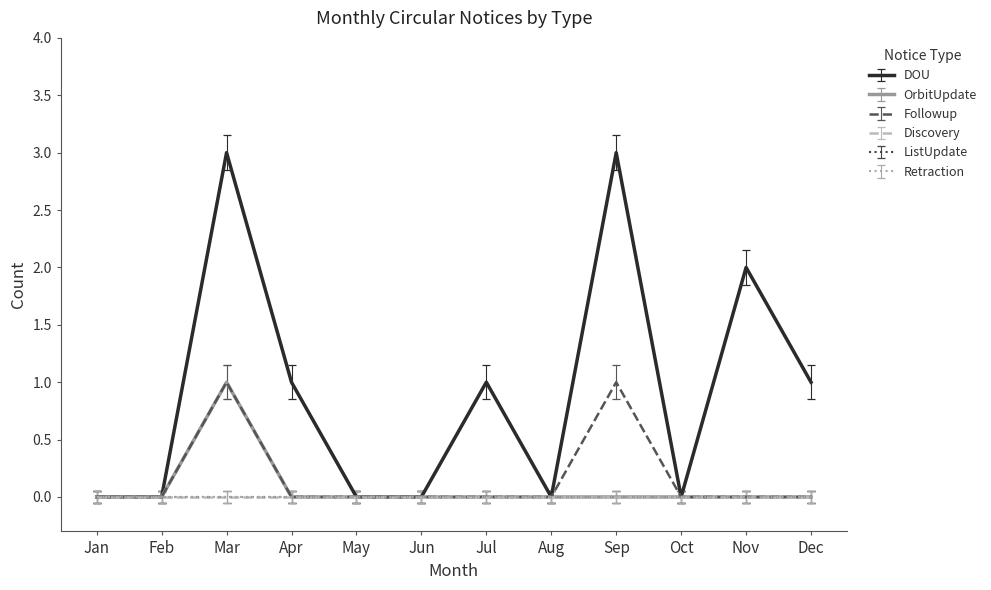

True or false: OrbitUpdate and Followup cross at least once.

False